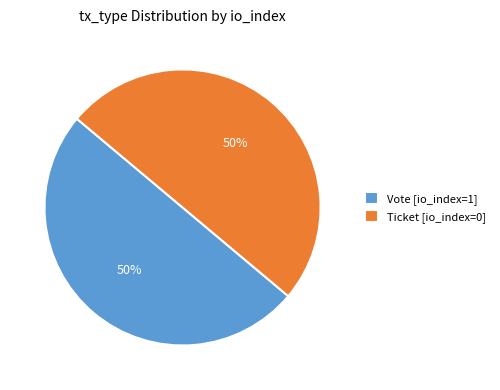

To the nearest percent, what is the average slice percentage?

50%